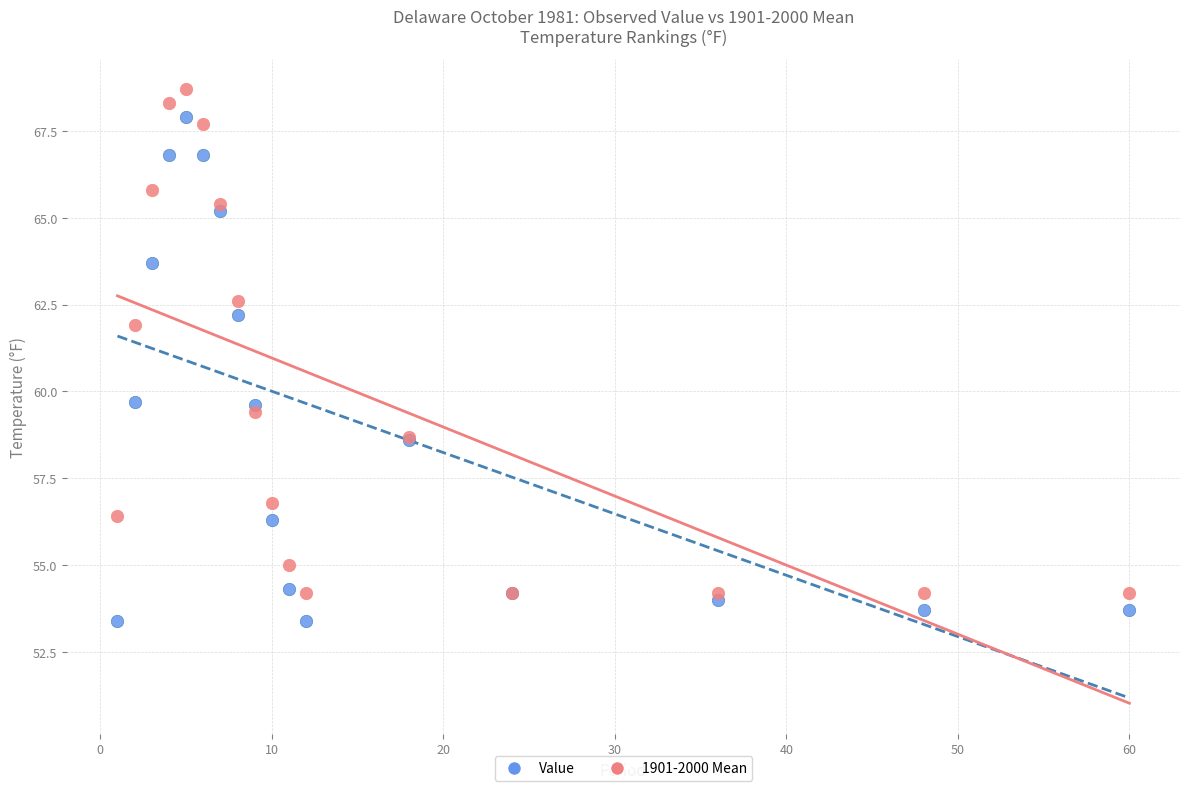

What is the X range (max minus min) for the scatter plot?

59.0